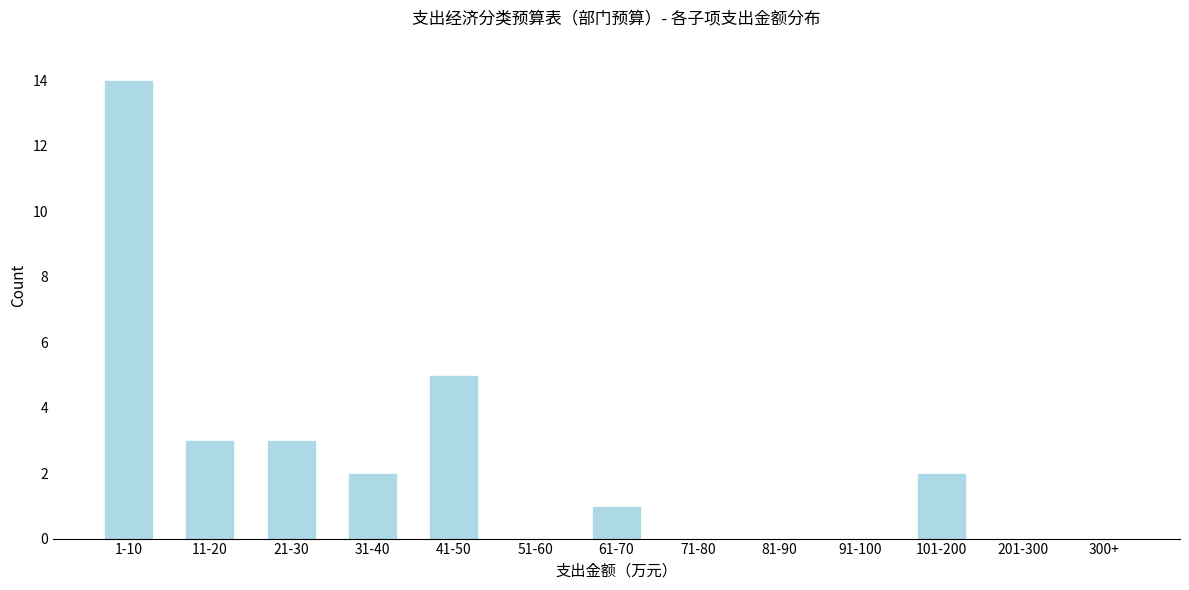

Reading left to right, extract all data points from this chart.

1-10=14	11-20=3	21-30=3	31-40=2	41-50=5	51-60=0	61-70=1	71-80=0	81-90=0	91-100=0	101-200=2	201-300=0	300+=0